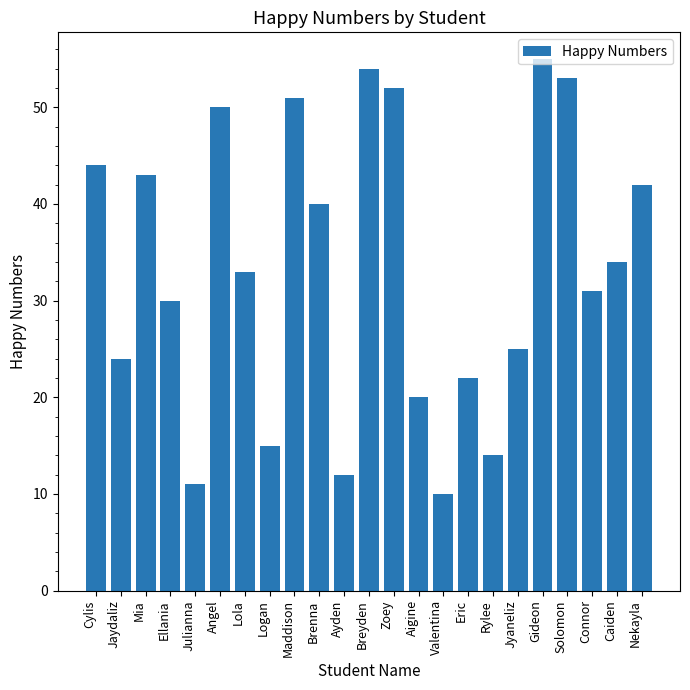

Are the bars grouped side by side (vs. stacked)?

No